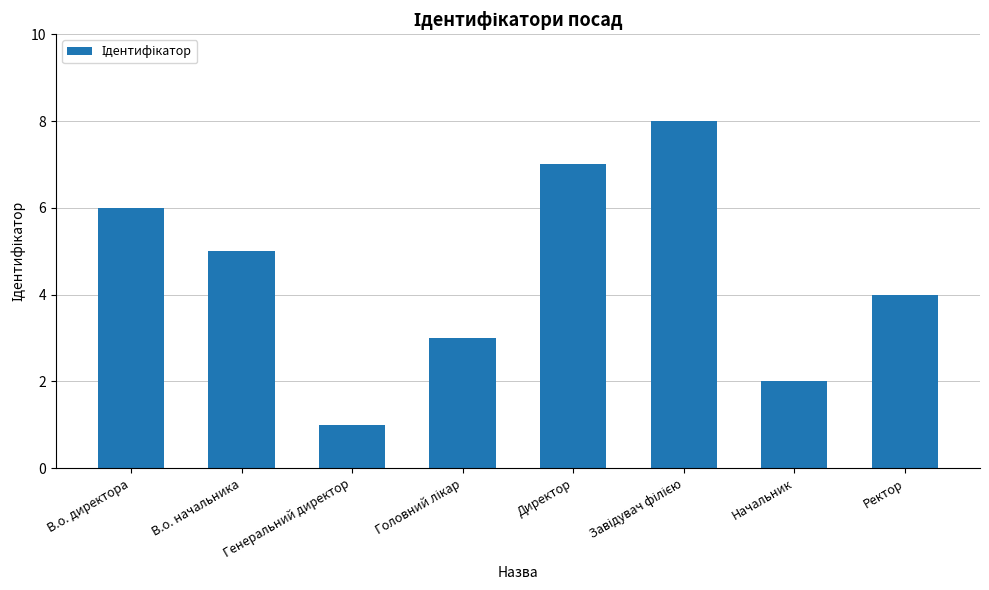

Which has a higher value, В.о. директора or Директор?

Директор